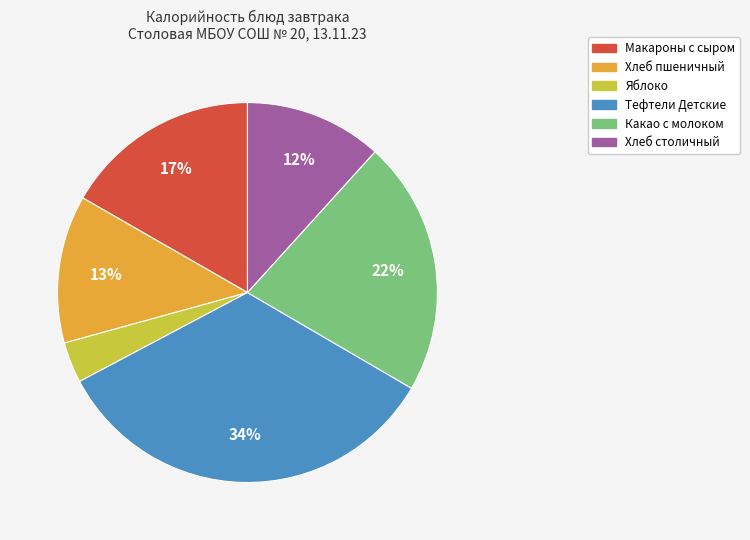

Count the number of slices in the pie.

6